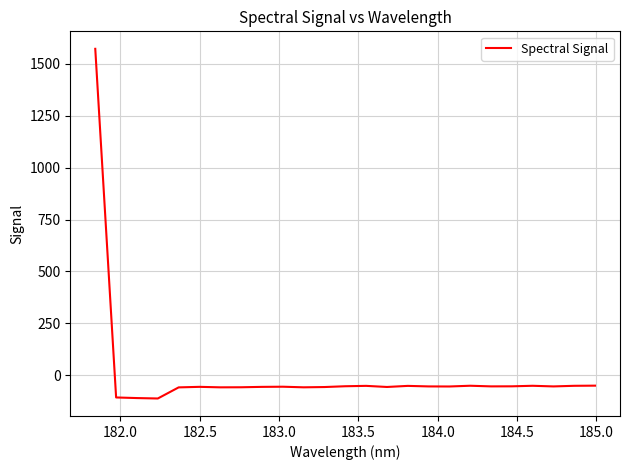

What is the minimum value shown in the chart?

-111.7